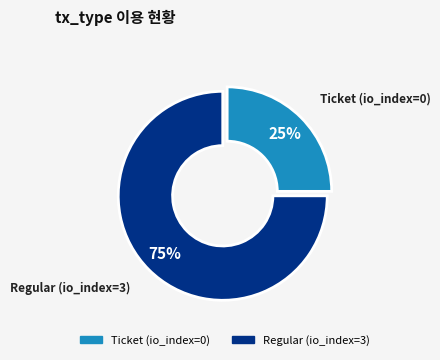

Is there a majority slice in this chart?

Yes